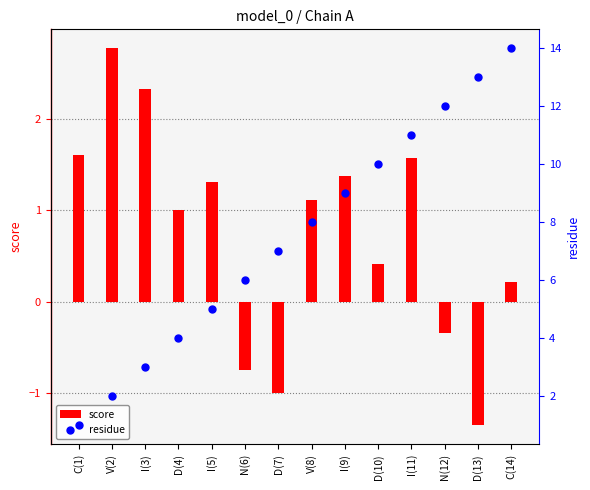

Is the value of residue at C(1) greater than the value of score at N(12)?

Yes